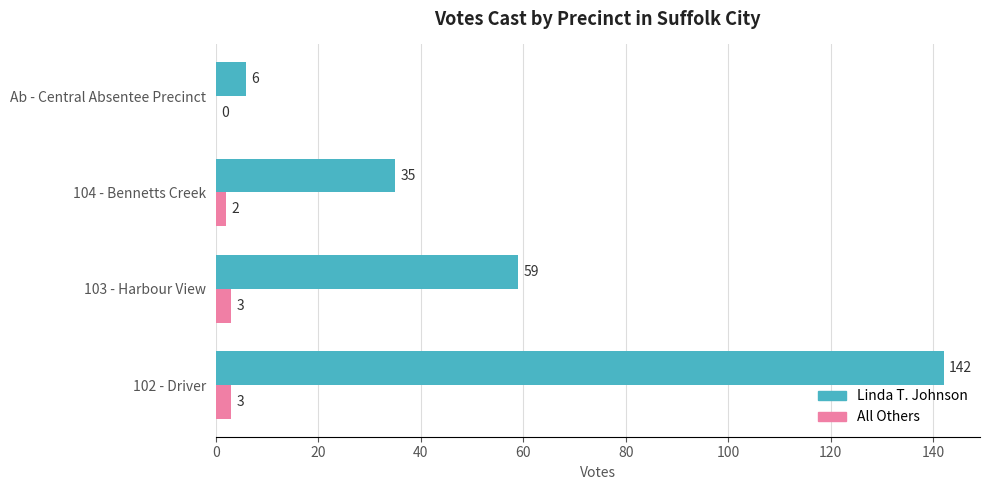

How many positive values does the All Others series have?

3